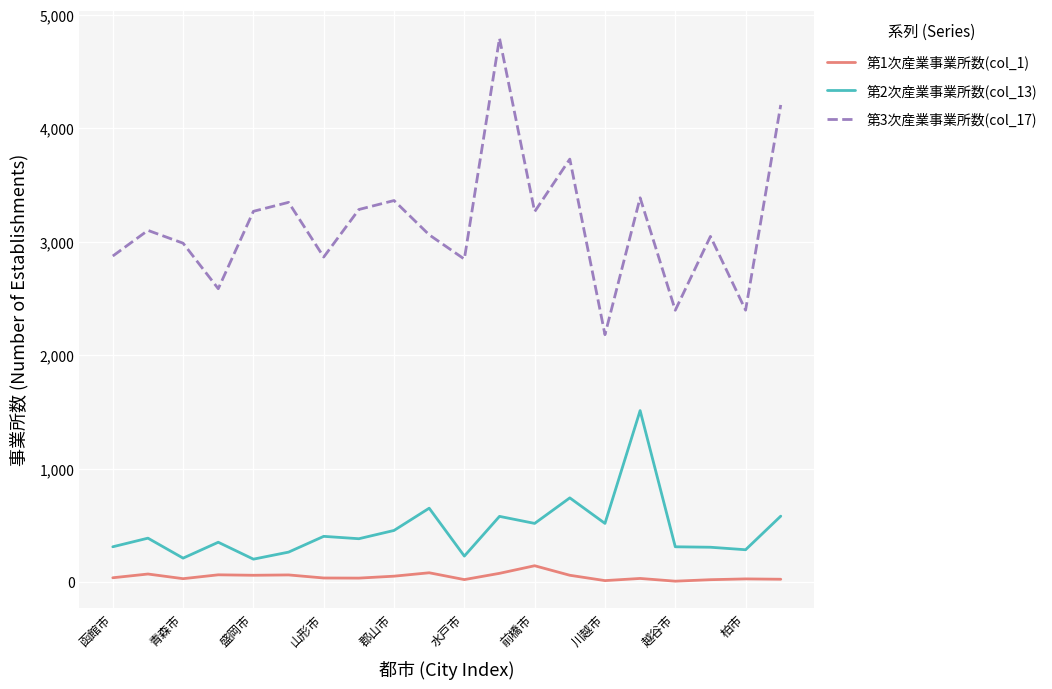

True or false: 第1次産業事業所数(col_1) and 第2次産業事業所数(col_13) cross at least once.

False